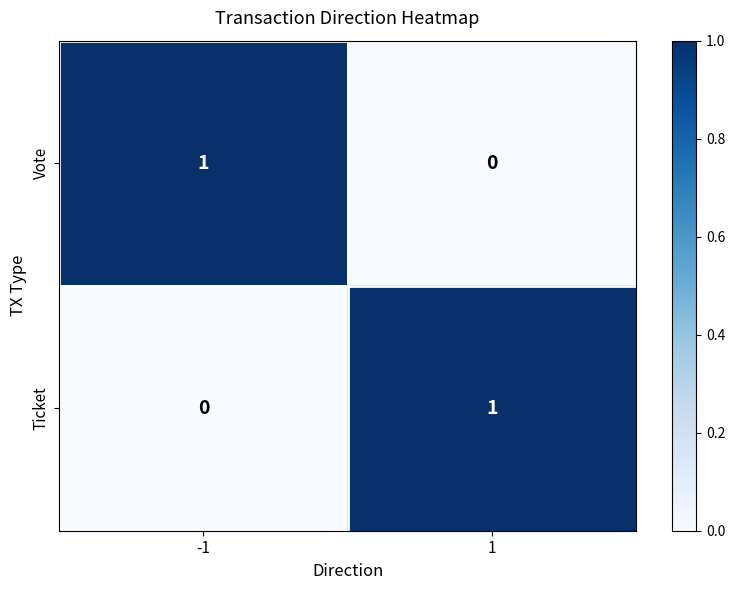

Rank the series at 1 from highest to lowest value.

Ticket, Vote